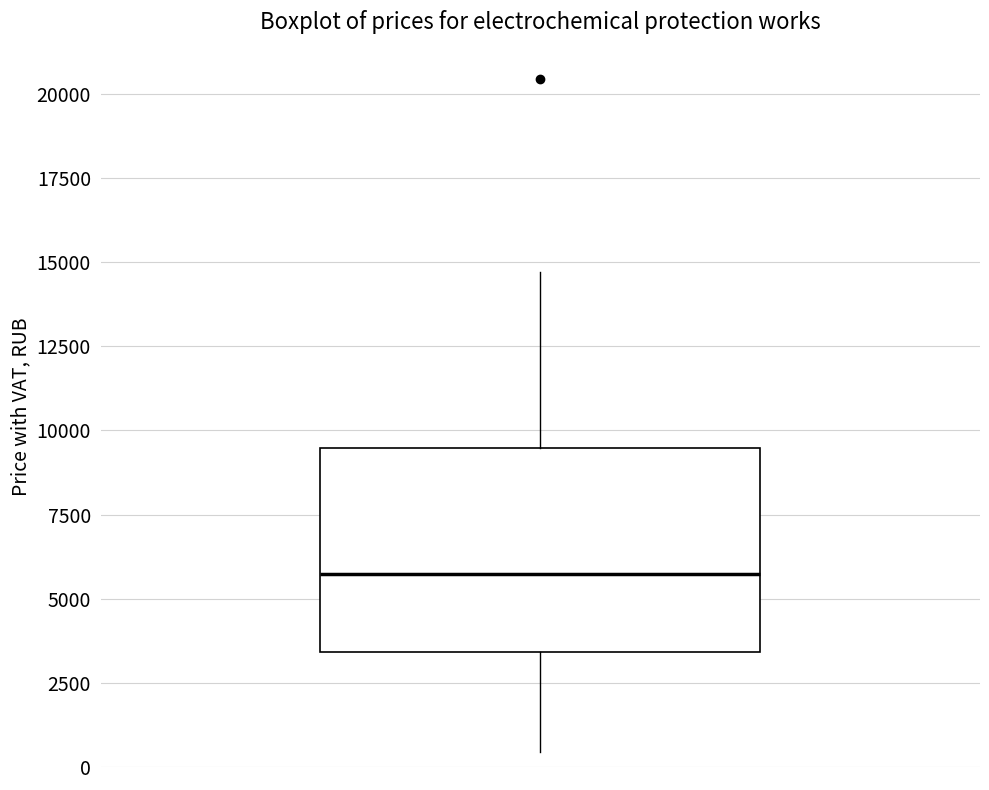

Transcribe this box plot: give where the median line is, the range the box spans, and where the two whiskers end, as read against the y-axis. The values are not printed on the chart, so give them approximately, as read against the axis.

median 5500, box 3500 to 9500, whiskers 500 to 14500